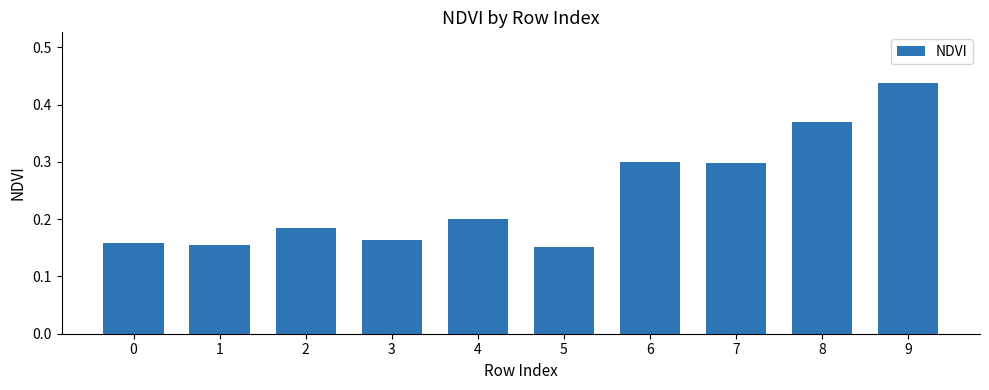

How many bars are there in total?

10